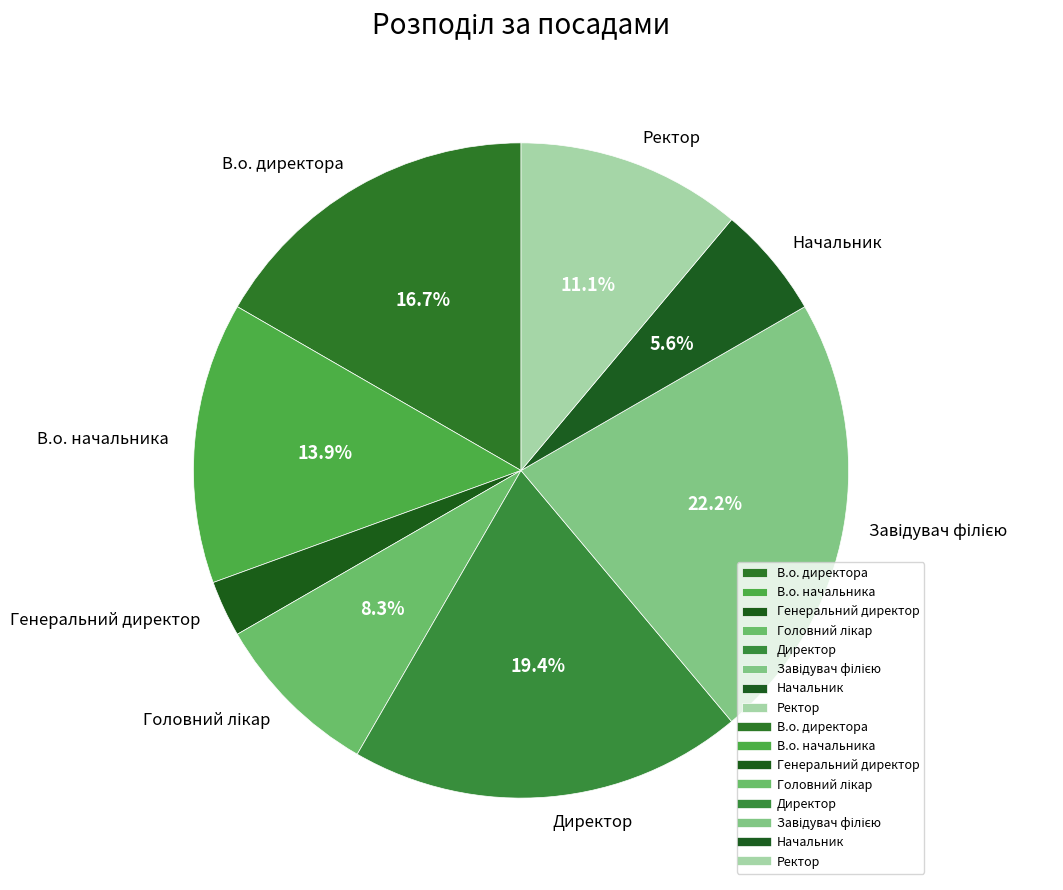

Approximately how many times larger is the value at Ректор compared to Начальник?

2.0